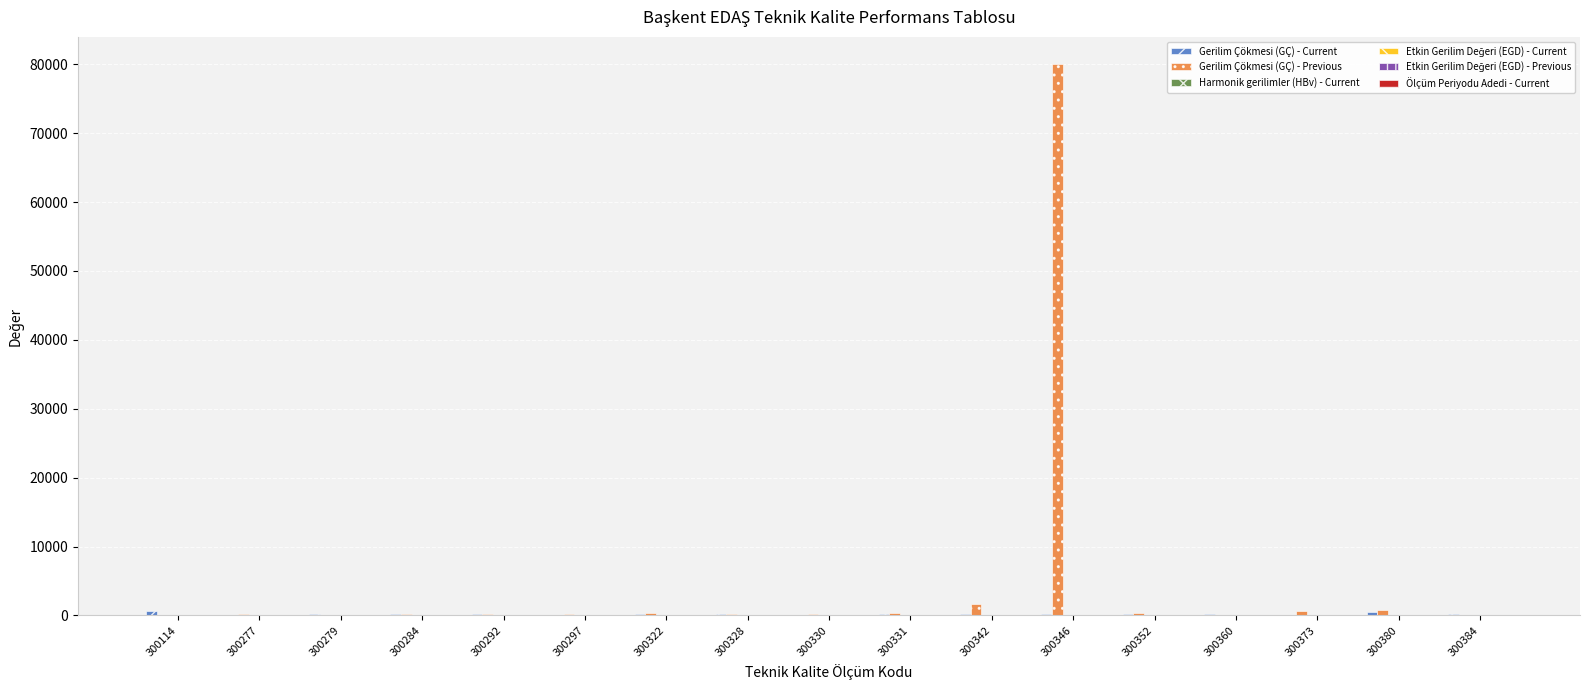

Which label corresponds to the largest value in the chart?

300346